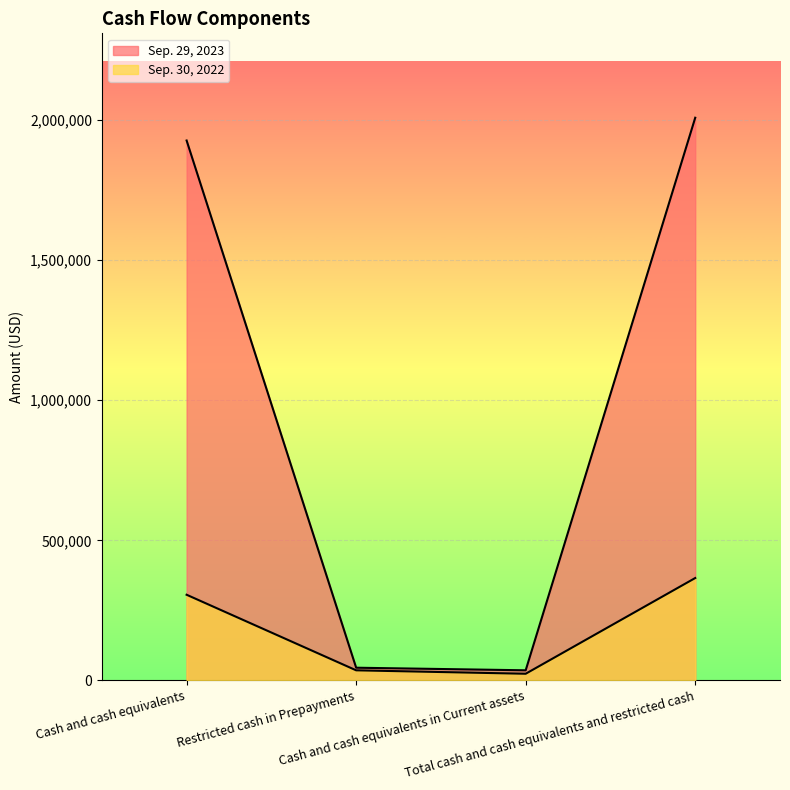

Reading left to right, list all the values displayed in this chart.

Sep. 29, 2023: Cash and cash equivalents=1927088	Restricted cash in Prepayments=45279	Cash and cash equivalents in Current assets=36051	Total cash and cash equivalents and restricted cash=2008418
Sep. 30, 2022: Cash and cash equivalents=305716	Restricted cash in Prepayments=35979	Cash and cash equivalents in Current assets=23736	Total cash and cash equivalents and restricted cash=365431